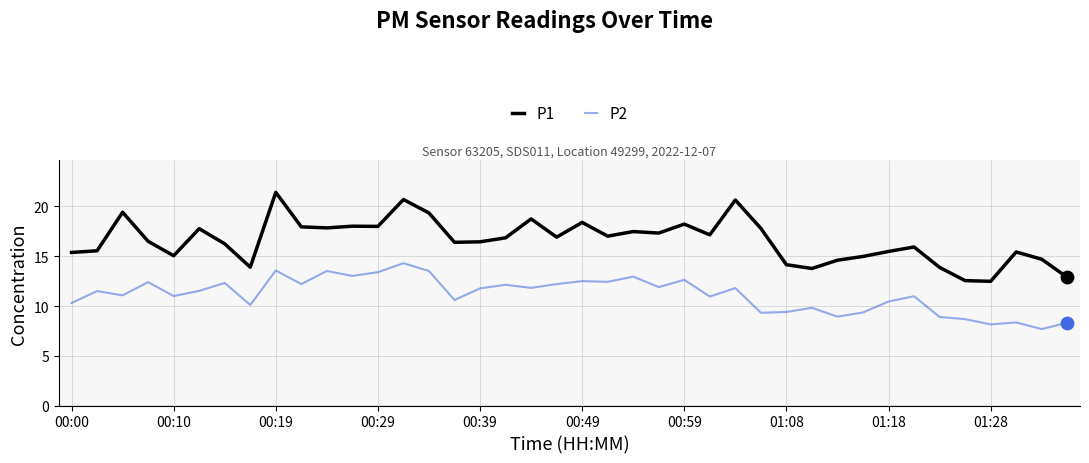

Rank the series by their maximum value, from lowest to highest.

P2, P1